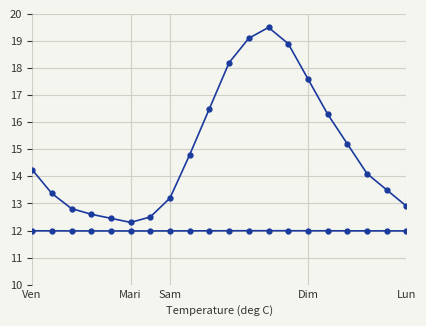

In humidity, how many points are higher than both neighbors (excluding endpoints)?

1